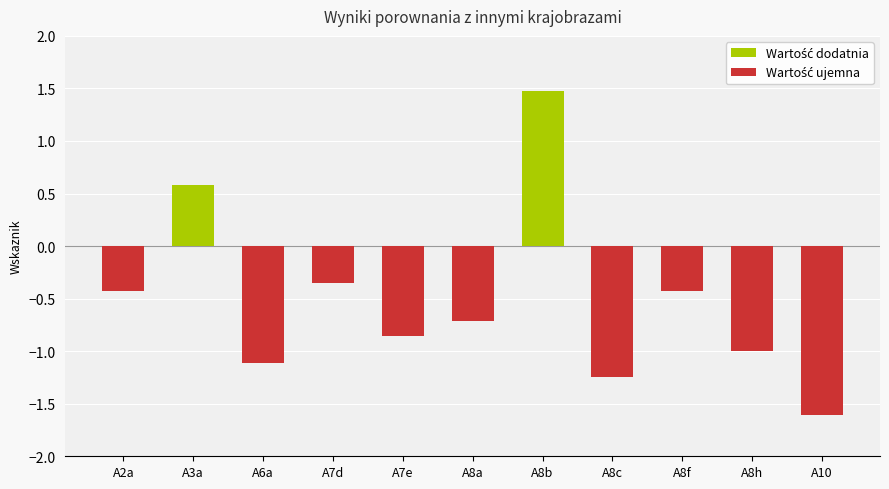

Between A8a and A8b, which is larger?

A8b